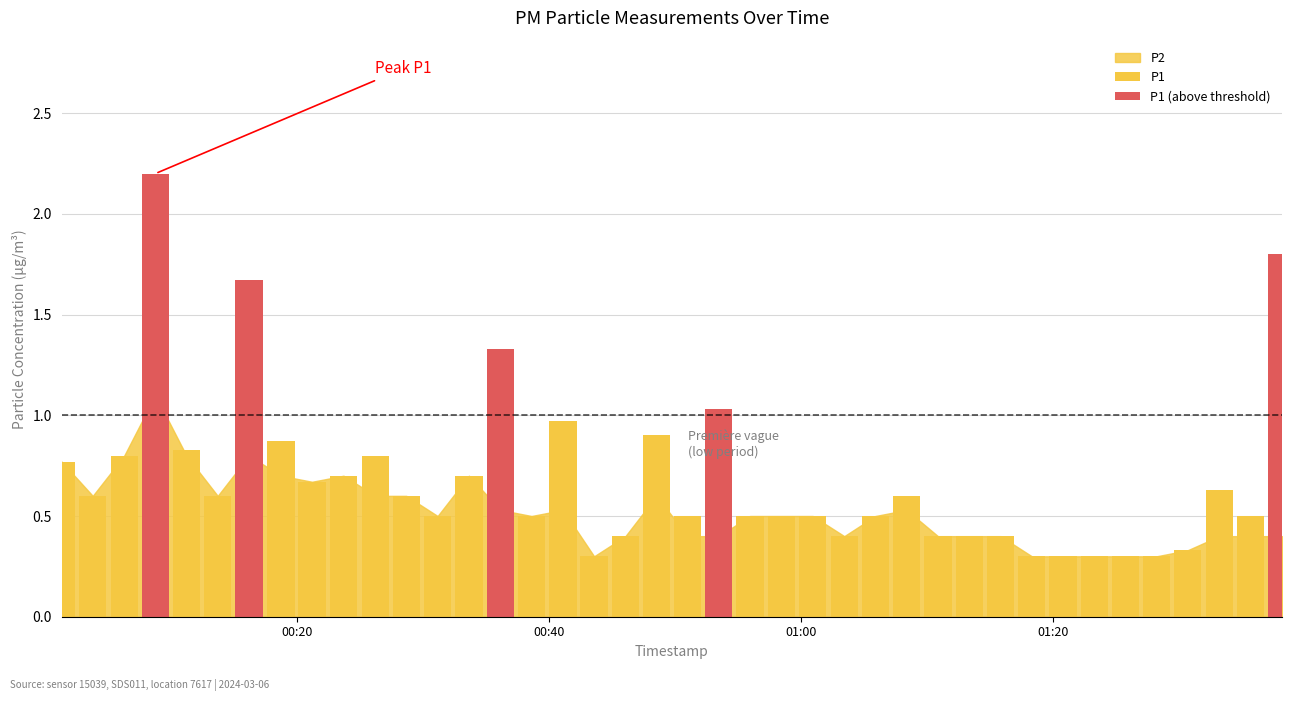

How many categories are shown in the chart?

40